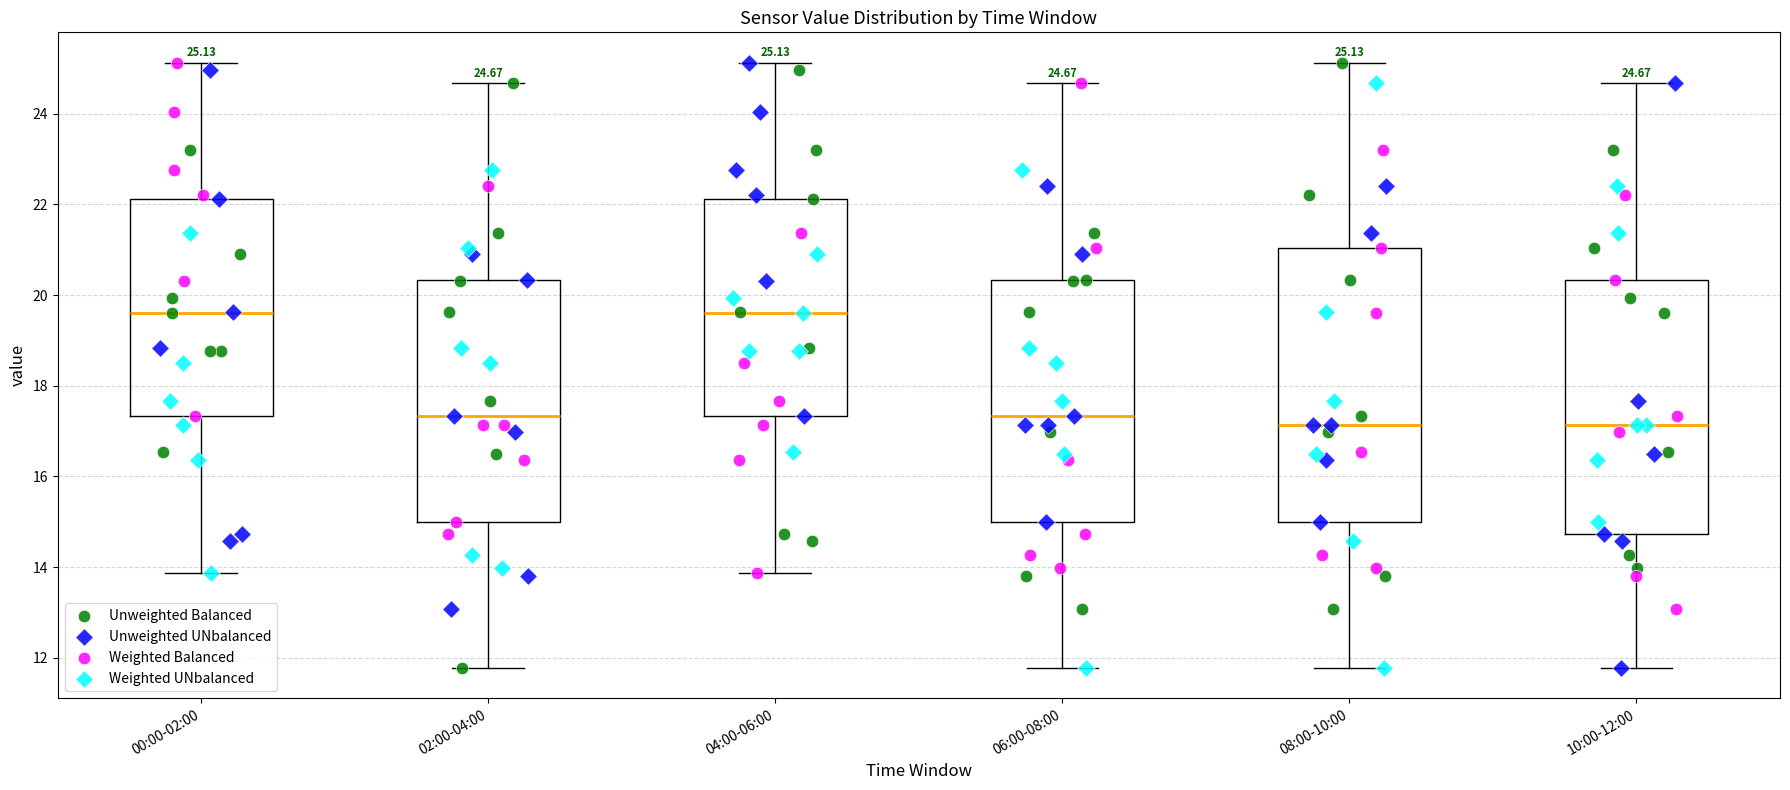

Which box is the tallest, from its lower edge to its upper edge?

08:00-10:00